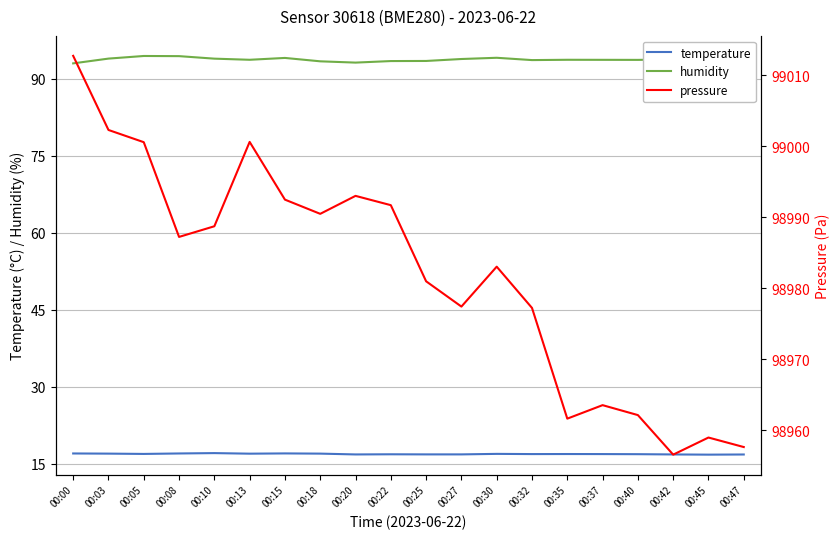

At which label does pressure first exceed 98987?

00:00